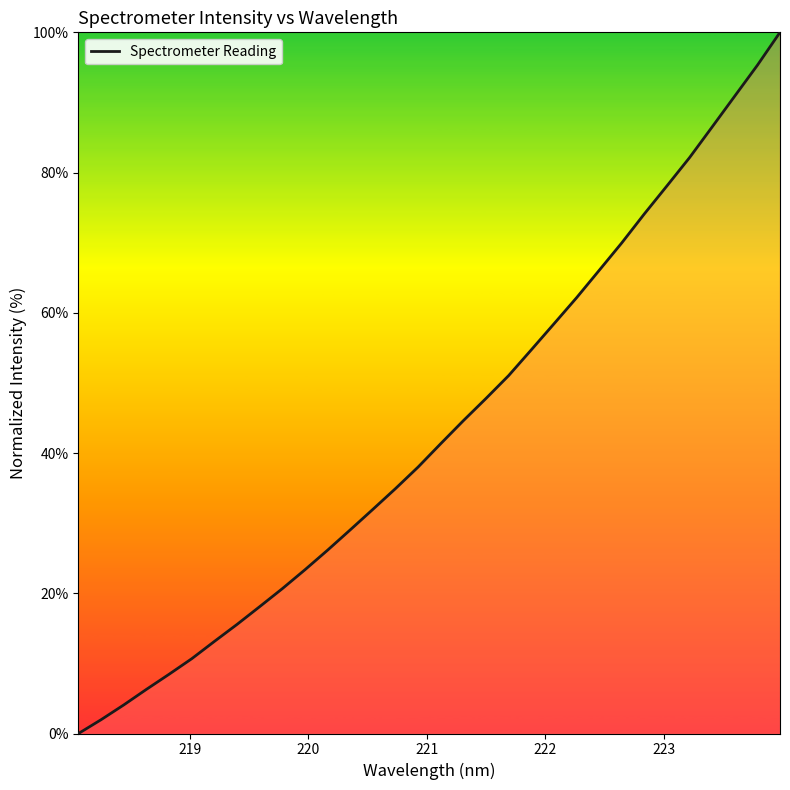

What is the greatest value displayed?

100.0